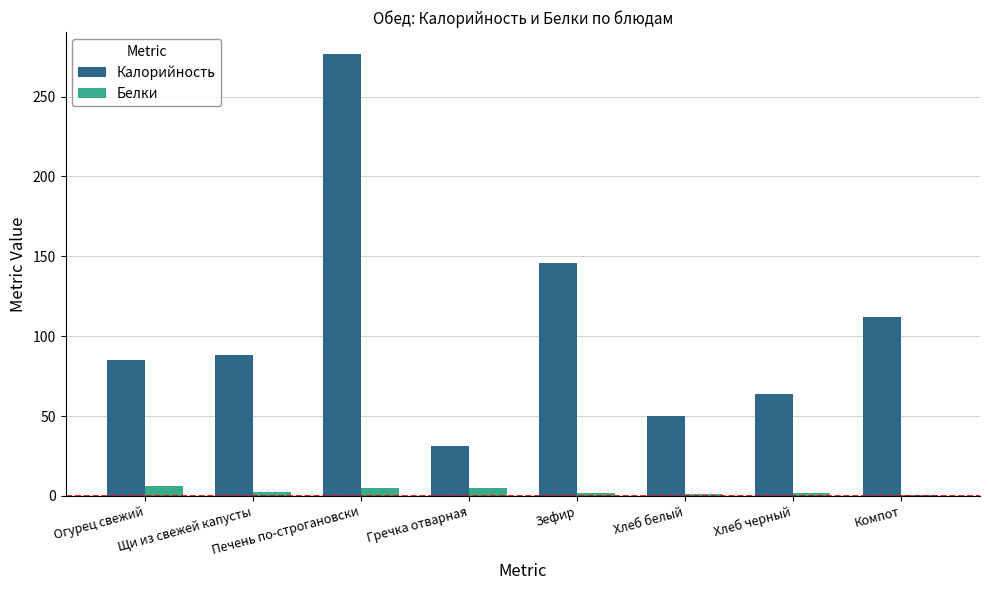

Is it true that Калорийность equals 142.2 at Огурец свежий?

False